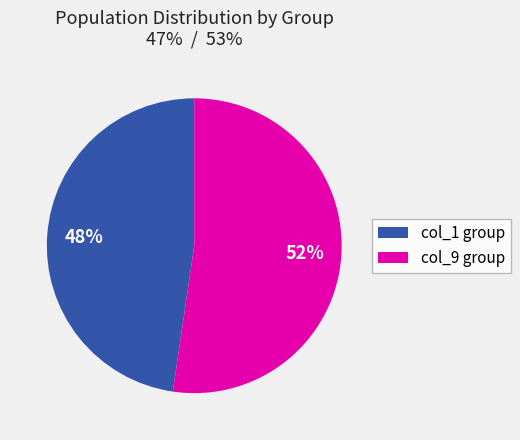

To the nearest percent, what percentage of the pie is col_9 group?

52%